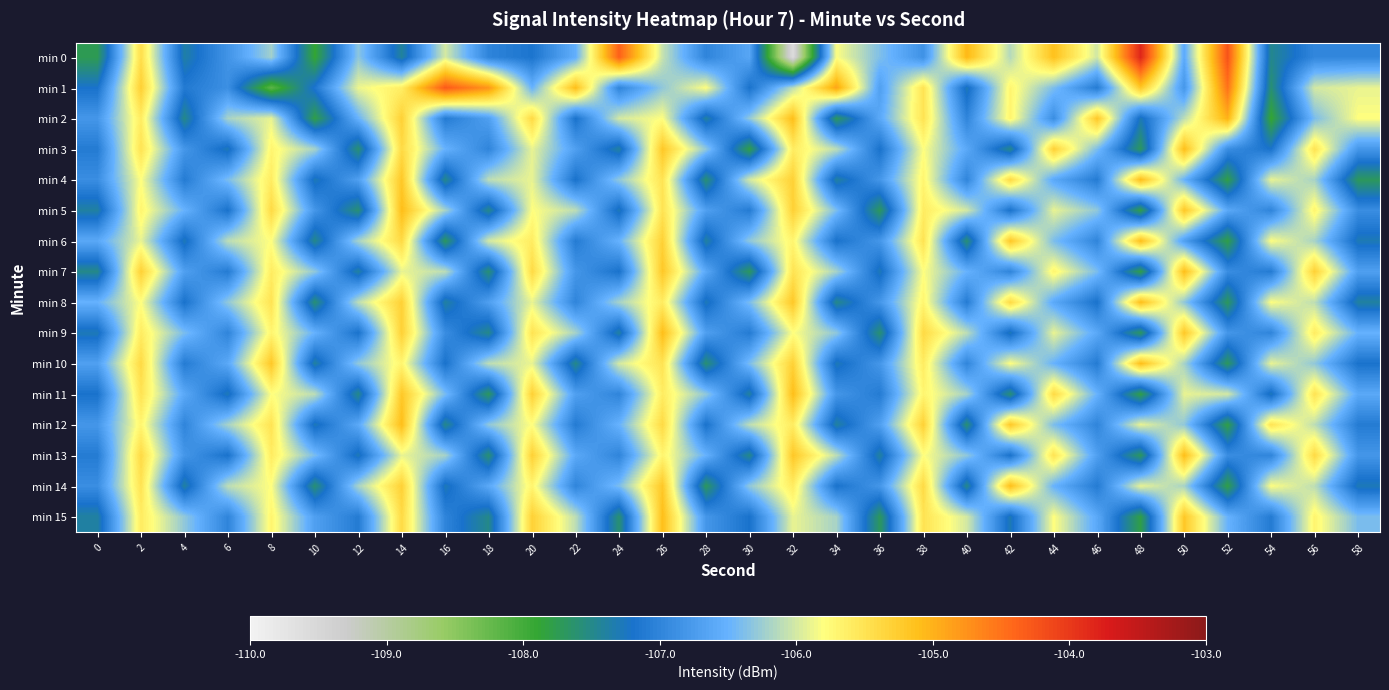

Count the number of categories in the chart.

30